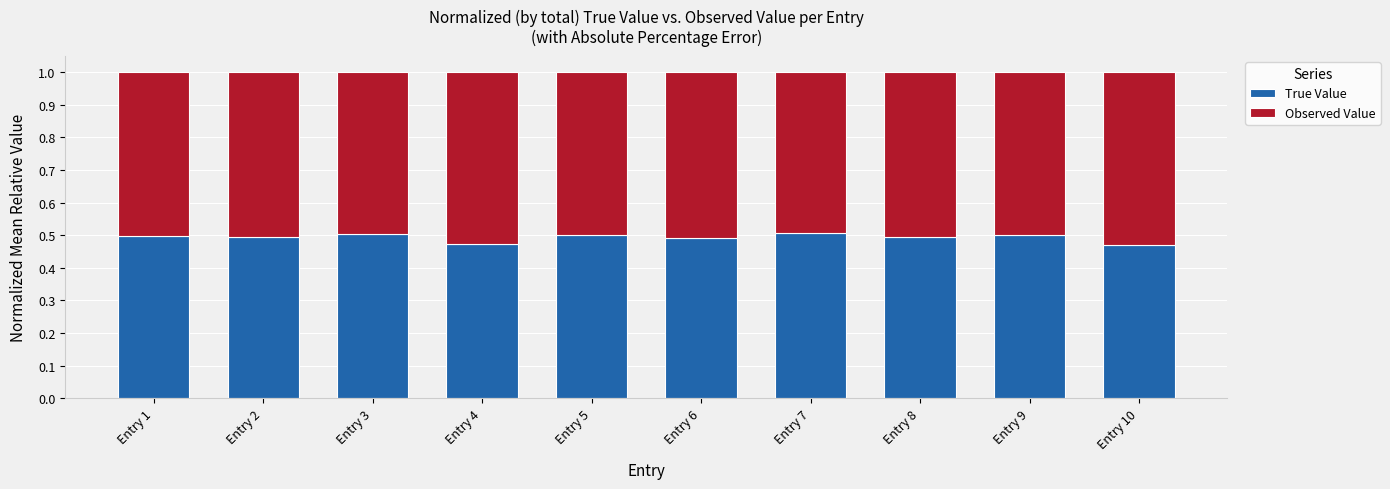

What is the total value across all series at Entry 7?

1.0